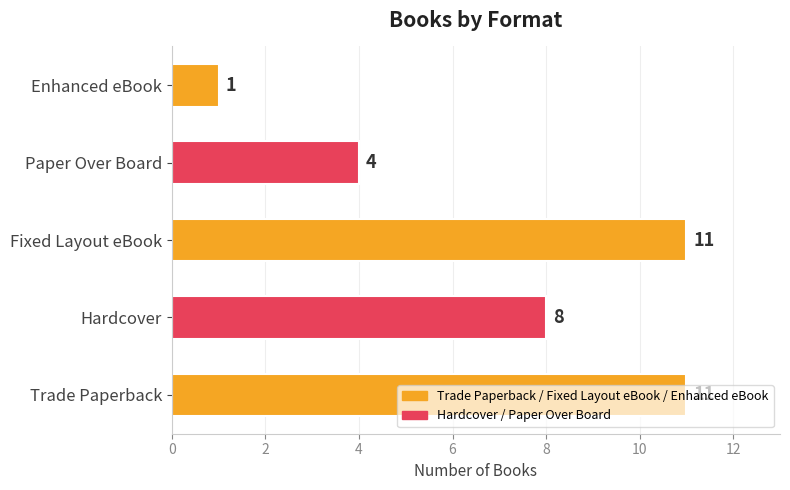

What is the ratio of the value at Trade Paperback to the value at Enhanced eBook?

11.0